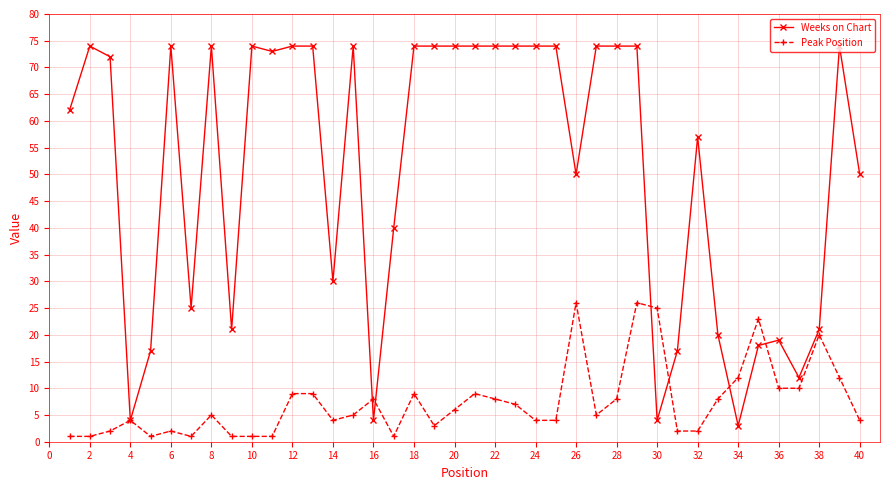

What is the lowest value of the Peak Position series?

1